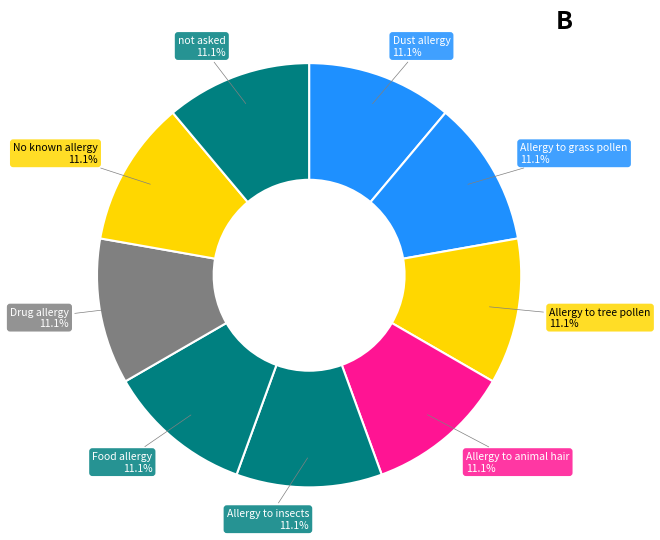

Is there a majority slice in this chart?

No